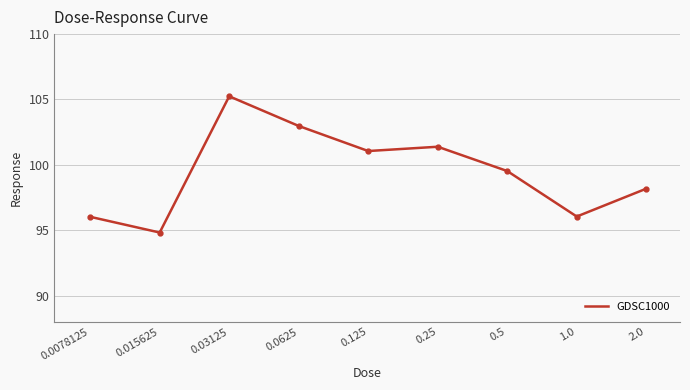

What is the maximum value shown in the chart?

105.2